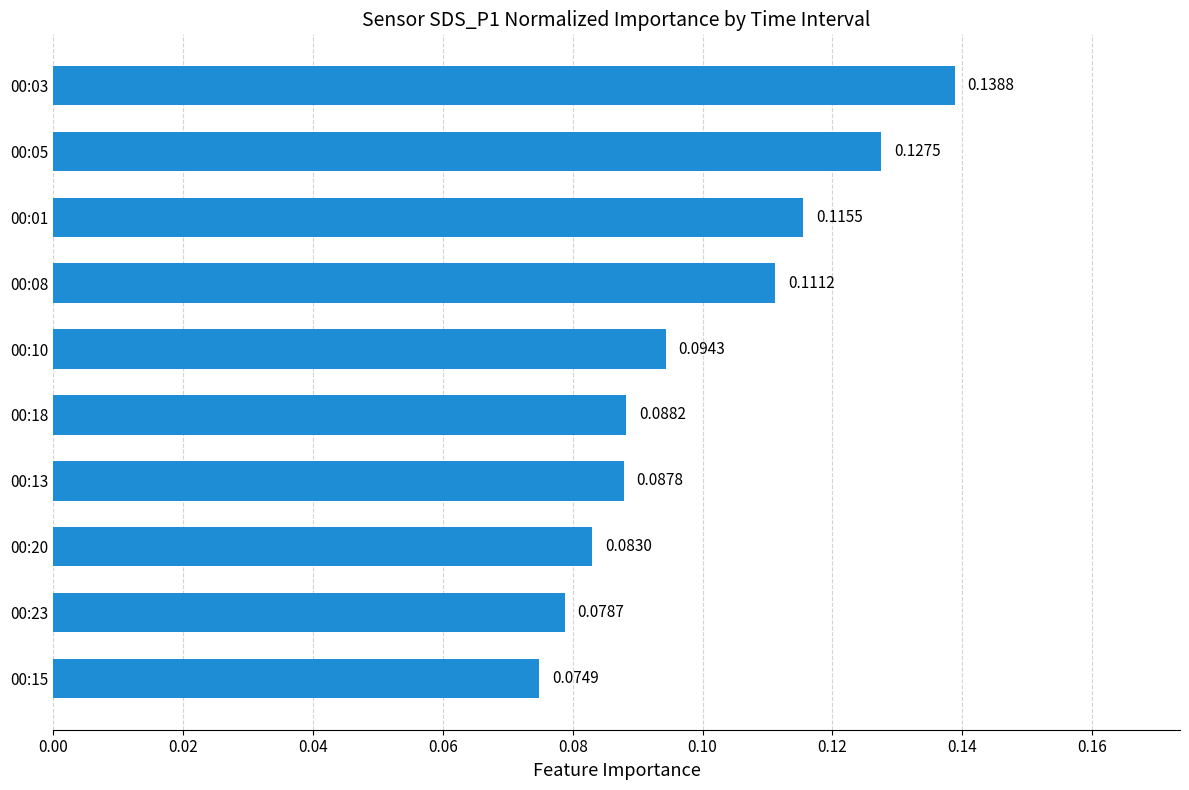

List the labels in order of value, largest first.

00:03, 00:05, 00:01, 00:08, 00:10, 00:18, 00:13, 00:20, 00:23, 00:15